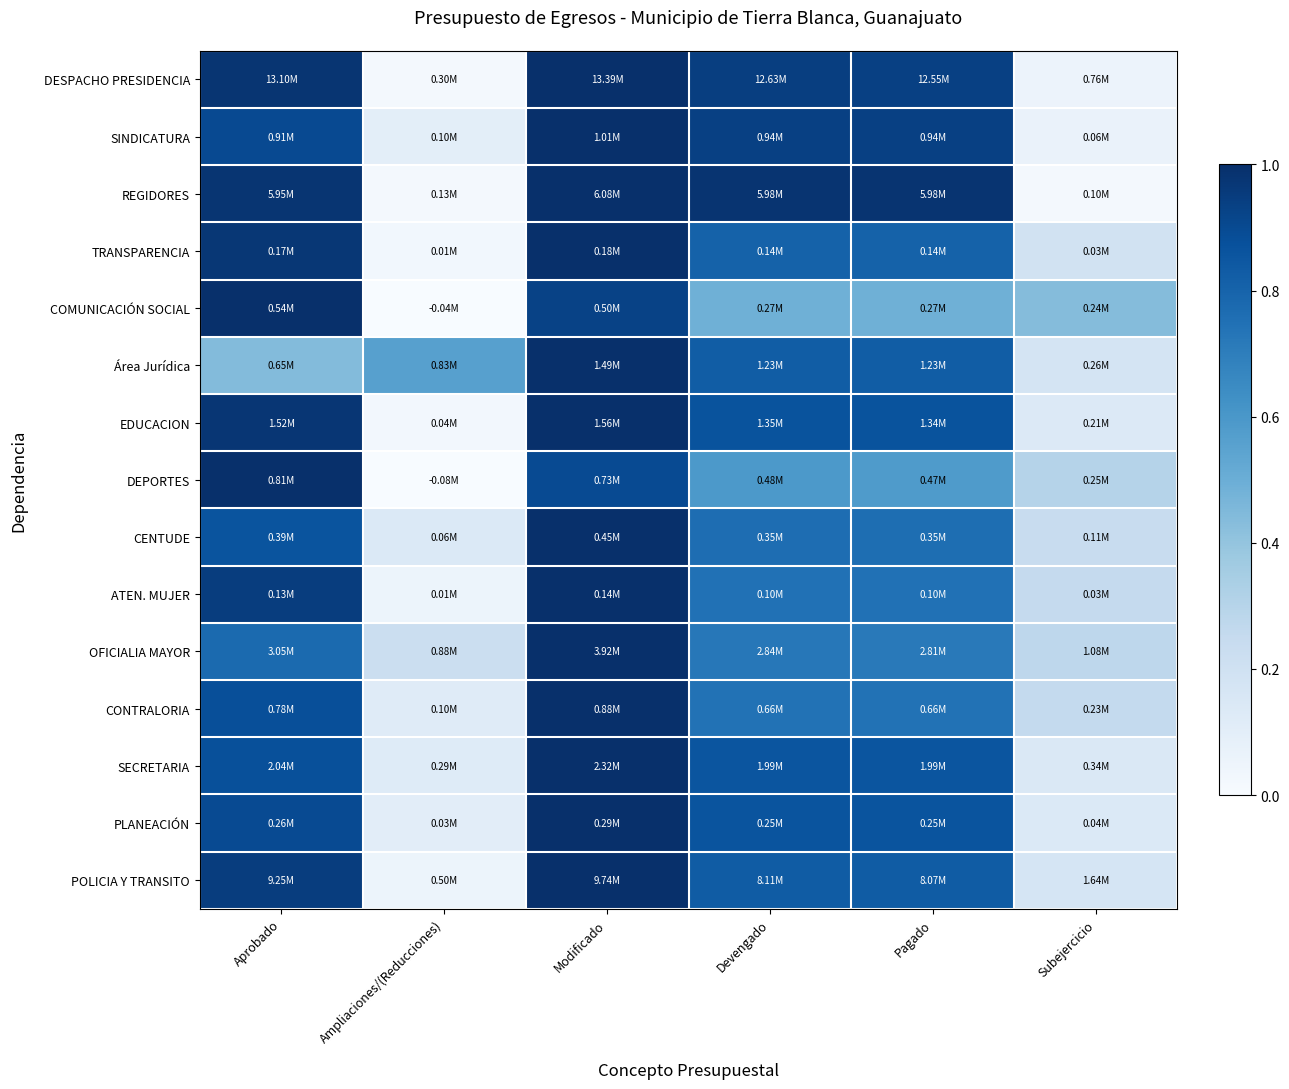

Reading left to right, transcribe all the data shown in this chart.

DESPACHO PRESIDENCIA: Aprobado=1.0	Ampliaciones/(Reducciones)=0.0	Modificado=1.0	Devengado=0.9	Pagado=0.9	Subejercicio=0.1
SINDICATURA: Aprobado=0.9	Ampliaciones/(Reducciones)=0.1	Modificado=1.0	Devengado=0.9	Pagado=0.9	Subejercicio=0.1
REGIDORES: Aprobado=1.0	Ampliaciones/(Reducciones)=0.0	Modificado=1.0	Devengado=1.0	Pagado=1.0	Subejercicio=0.0
TRANSPARENCIA: Aprobado=1.0	Ampliaciones/(Reducciones)=0.0	Modificado=1.0	Devengado=0.8	Pagado=0.8	Subejercicio=0.2
COMUNICACIÓN SOCIAL: Aprobado=1.0	Ampliaciones/(Reducciones)=-0.1	Modificado=0.9	Devengado=0.5	Pagado=0.5	Subejercicio=0.4
Área Jurídica: Aprobado=0.4	Ampliaciones/(Reducciones)=0.6	Modificado=1.0	Devengado=0.8	Pagado=0.8	Subejercicio=0.2
EDUCACION: Aprobado=1.0	Ampliaciones/(Reducciones)=0.0	Modificado=1.0	Devengado=0.9	Pagado=0.9	Subejercicio=0.1
DEPORTES: Aprobado=1.0	Ampliaciones/(Reducciones)=-0.1	Modificado=0.9	Devengado=0.6	Pagado=0.6	Subejercicio=0.3
CENTUDE: Aprobado=0.9	Ampliaciones/(Reducciones)=0.1	Modificado=1.0	Devengado=0.8	Pagado=0.8	Subejercicio=0.2
ATEN. MUJER: Aprobado=0.9	Ampliaciones/(Reducciones)=0.1	Modificado=1.0	Devengado=0.7	Pagado=0.7	Subejercicio=0.3
OFICIALIA MAYOR: Aprobado=0.8	Ampliaciones/(Reducciones)=0.2	Modificado=1.0	Devengado=0.7	Pagado=0.7	Subejercicio=0.3
CONTRALORIA: Aprobado=0.9	Ampliaciones/(Reducciones)=0.1	Modificado=1.0	Devengado=0.7	Pagado=0.7	Subejercicio=0.3
SECRETARIA: Aprobado=0.9	Ampliaciones/(Reducciones)=0.1	Modificado=1.0	Devengado=0.9	Pagado=0.9	Subejercicio=0.1
PLANEACIÓN: Aprobado=0.9	Ampliaciones/(Reducciones)=0.1	Modificado=1.0	Devengado=0.9	Pagado=0.9	Subejercicio=0.1
POLICIA Y TRANSITO: Aprobado=0.9	Ampliaciones/(Reducciones)=0.1	Modificado=1.0	Devengado=0.8	Pagado=0.8	Subejercicio=0.2